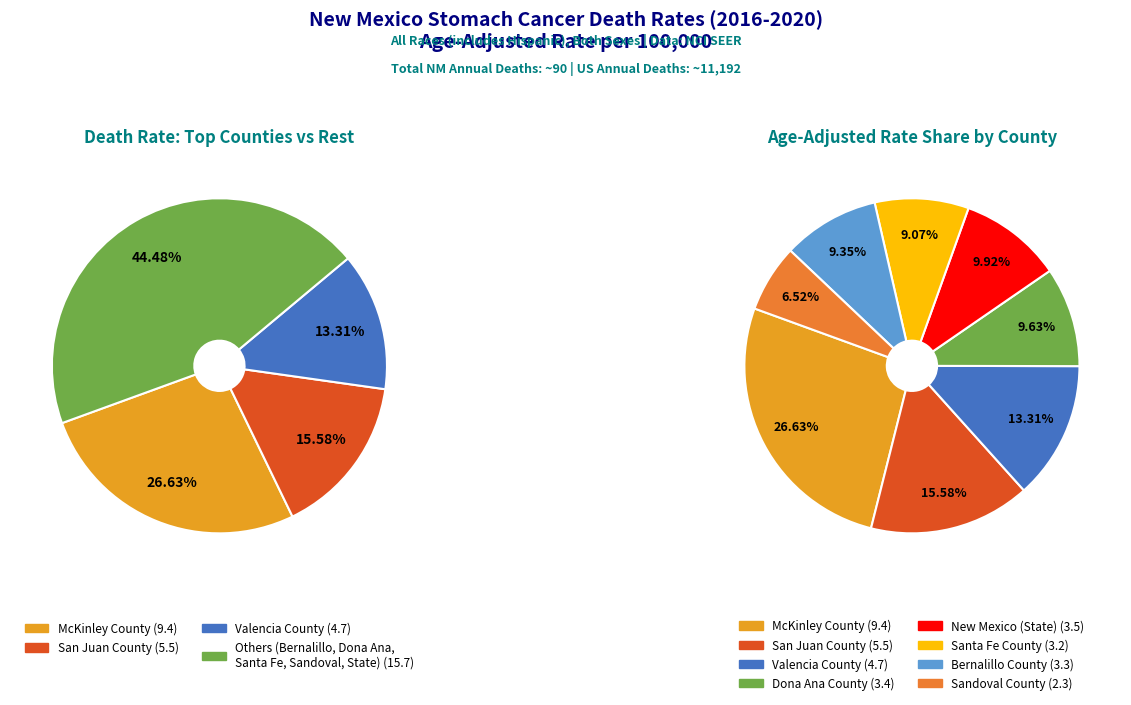

To the nearest percent, what portion does Santa Fe County represent?

9%